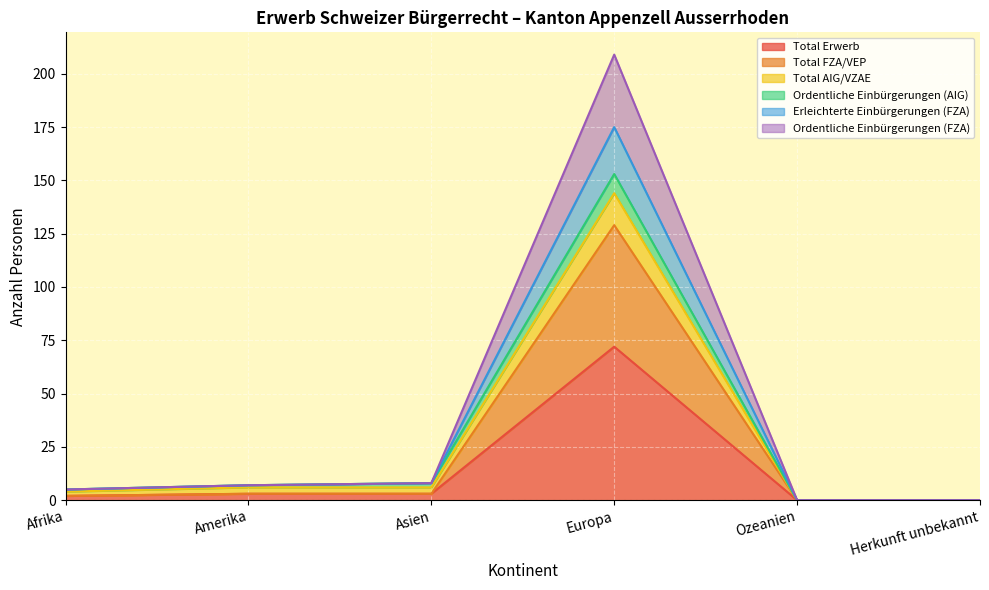

What are all the series names shown in the legend?

Total Erwerb, Total FZA/VEP, Total AIG/VZAE, Ordentliche Einbürgerungen (AIG), Erleichterte Einbürgerungen (FZA), Ordentliche Einbürgerungen (FZA)